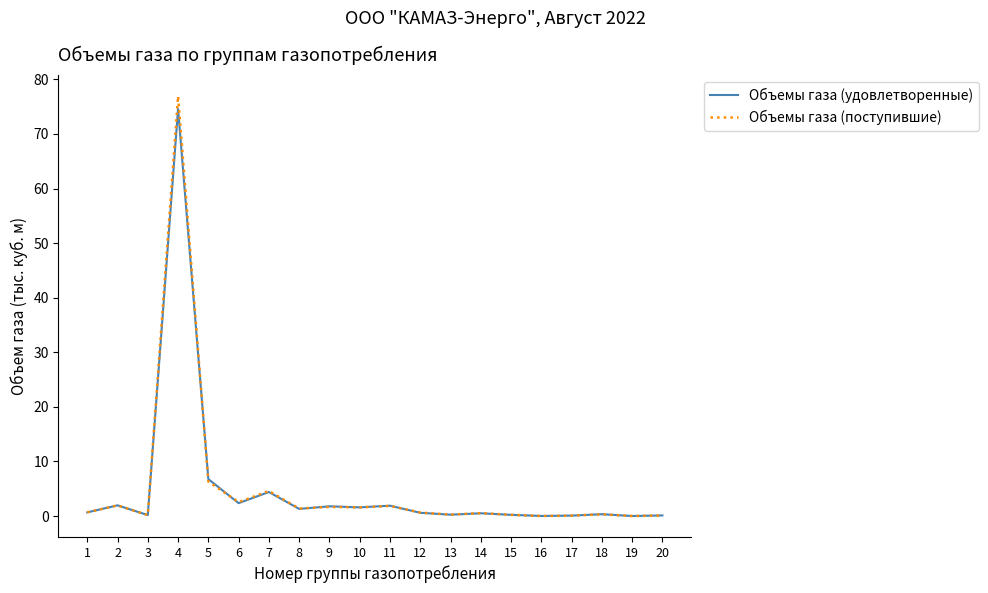

Which series has the largest range (max minus min)?

Объемы газа (поступившие)